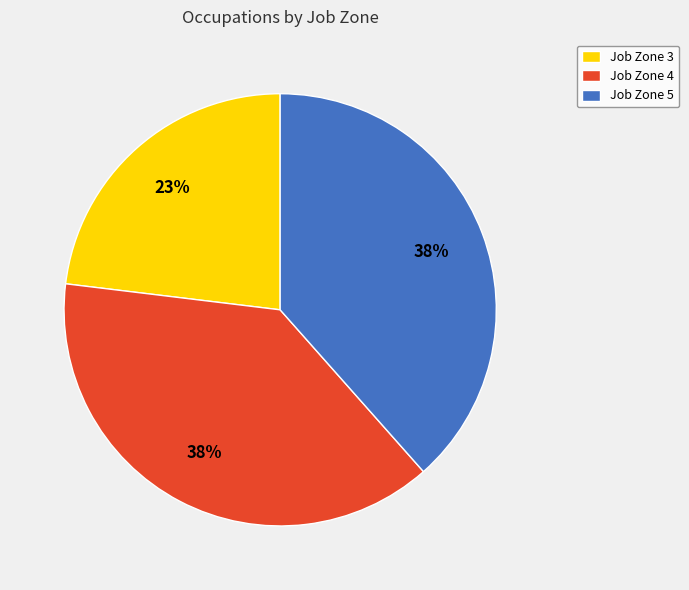

Do Job Zone 3 and Job Zone 5 together represent more than half of the pie?

Yes